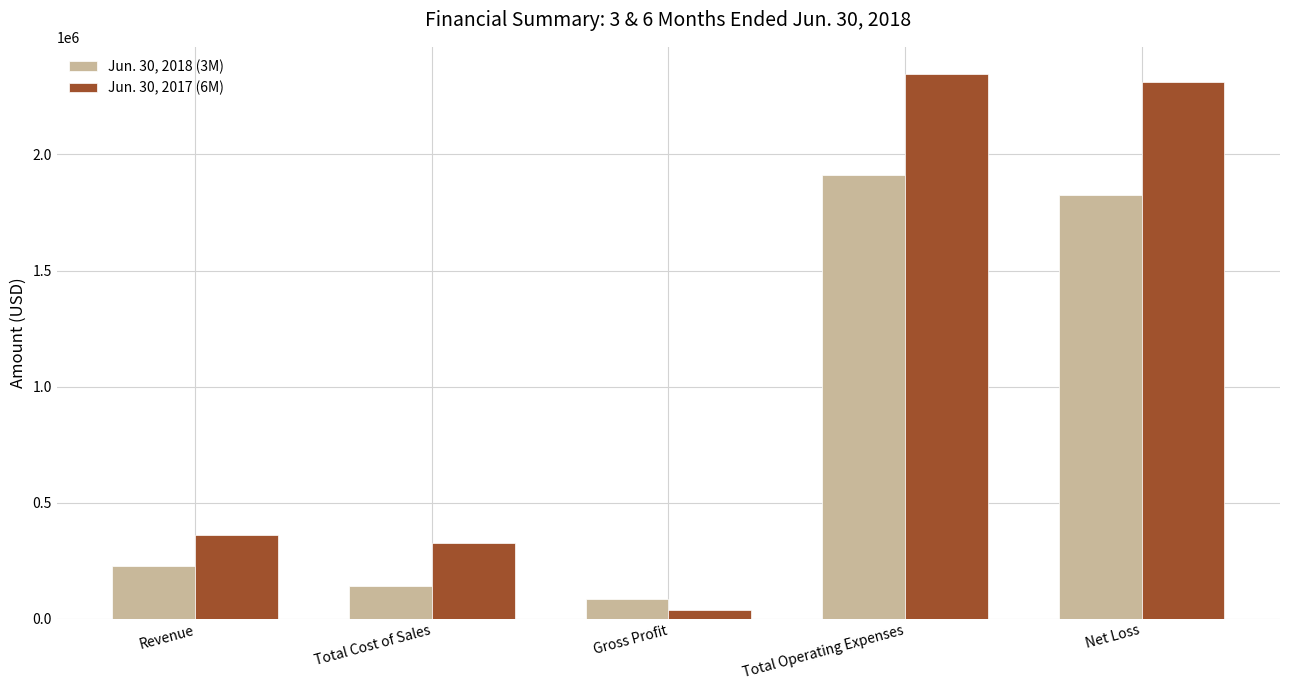

What is the maximum value for Jun. 30, 2018 (3M)?

1911881